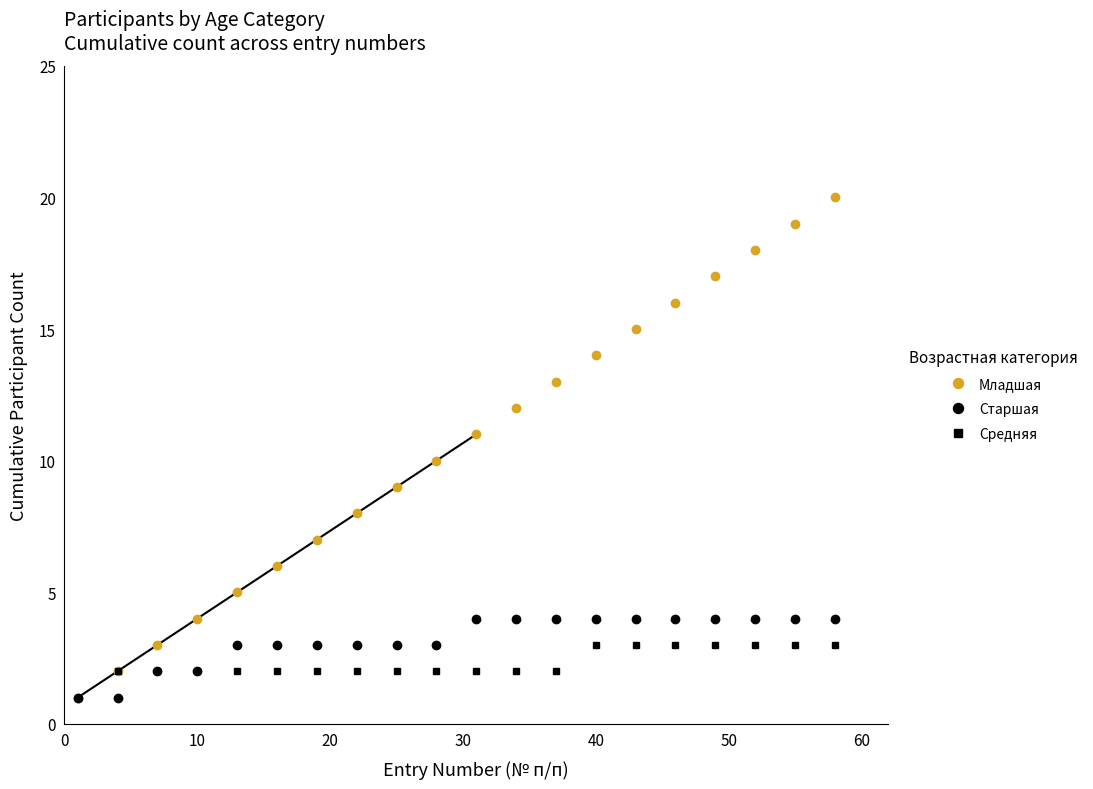

True or false: Старшая and Младшая intersect in this chart.

False